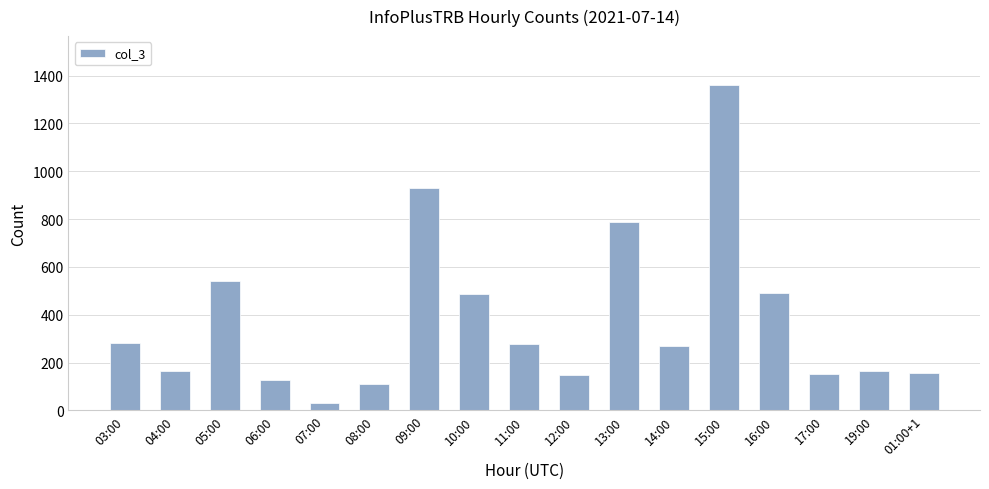

Which category has the lowest value across all series?

07:00